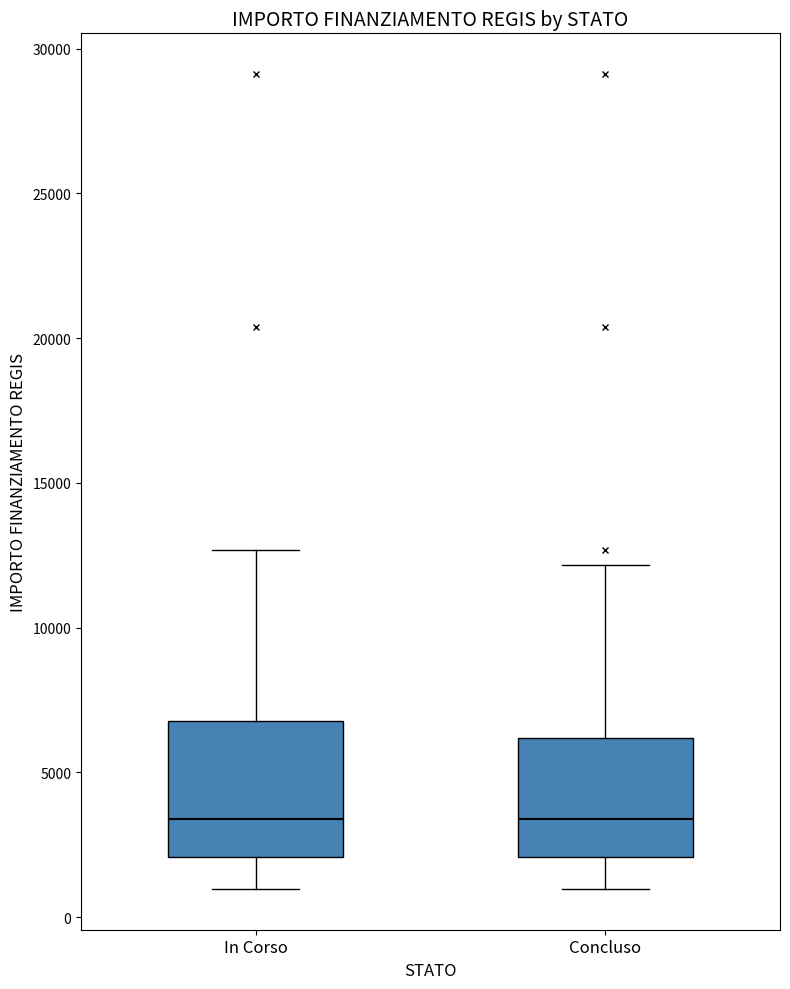

Reading left to right, transcribe this box plot: for each box, give where its median line is, the range the box spans, and where its two whiskers end, as read against the y-axis. The values are not printed on the chart, so give them approximately, as read against the axis.

In Corso: median 3500, box 2000 to 7000, whiskers 1000 to 12500
Concluso: median 3500, box 2000 to 6000, whiskers 1000 to 12000